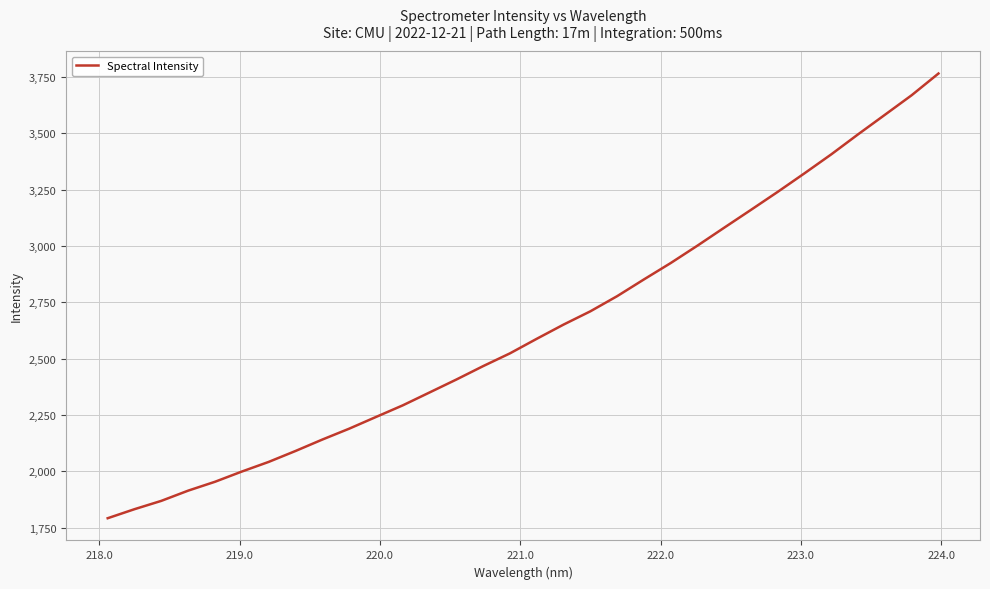

Is this an area chart (filled region under the line)?

No